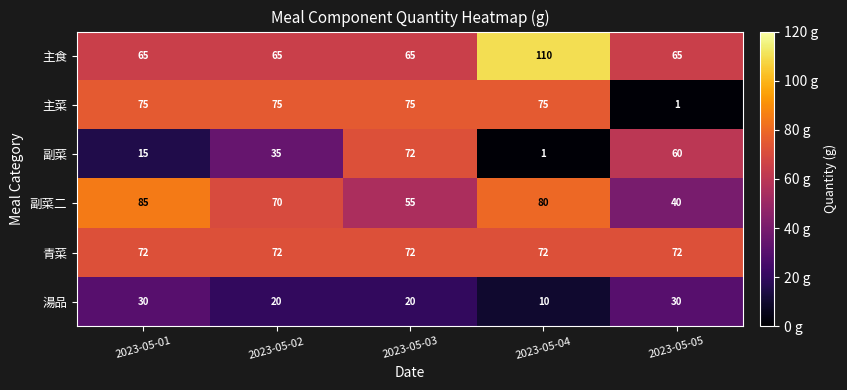

How many categories are shown in the chart?

5